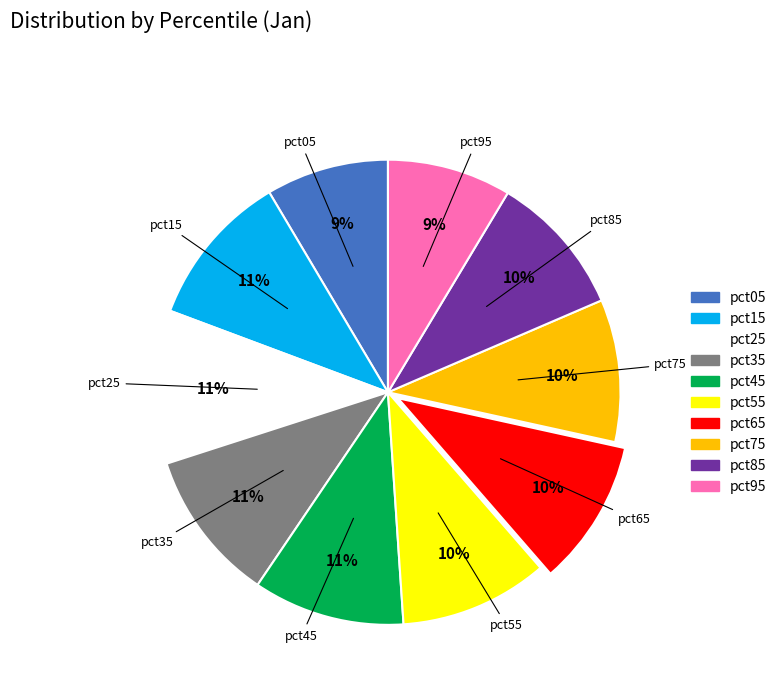

To the nearest percent, what is the combined percentage of pct95 and pct75?

19%